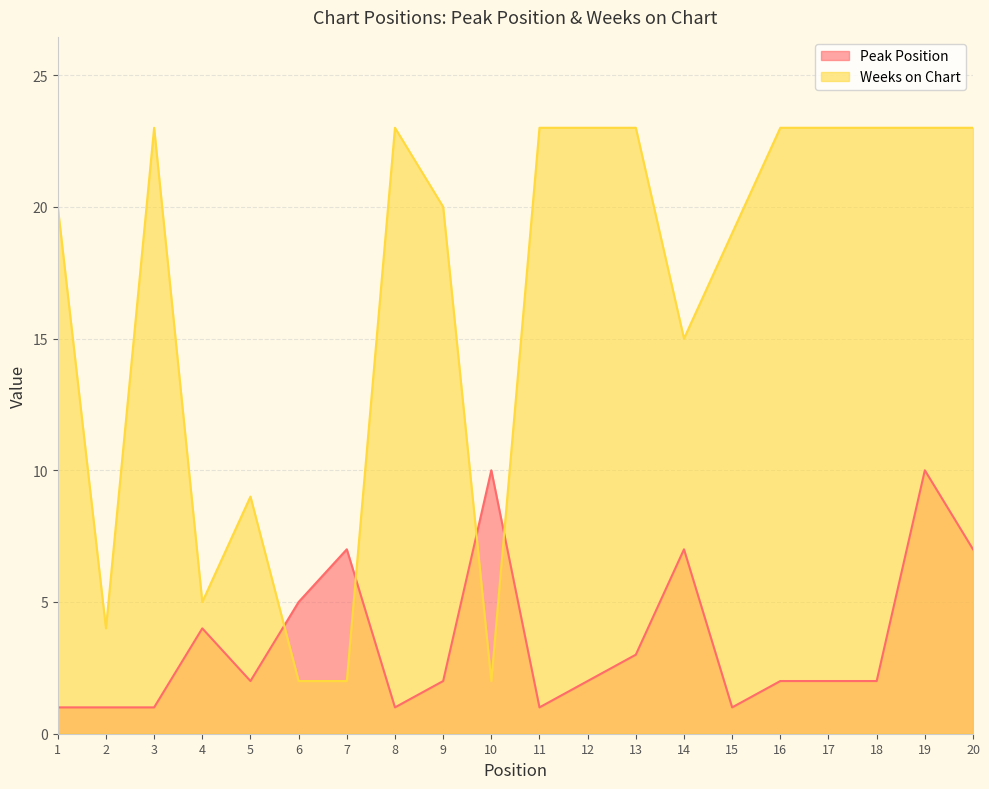

Where is the first local minimum for Weeks on Chart?

2